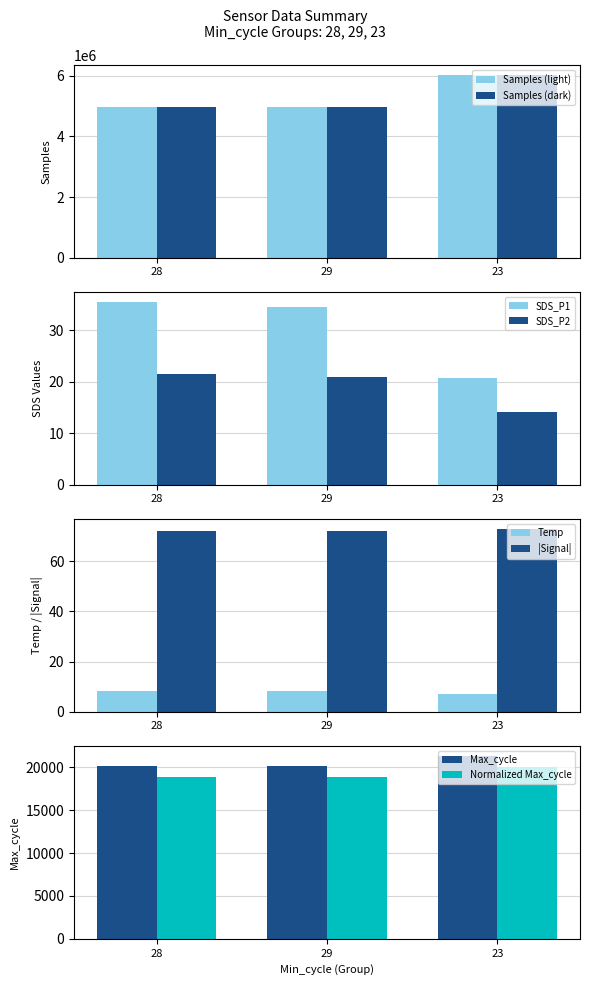

What position from the right is 23?

1